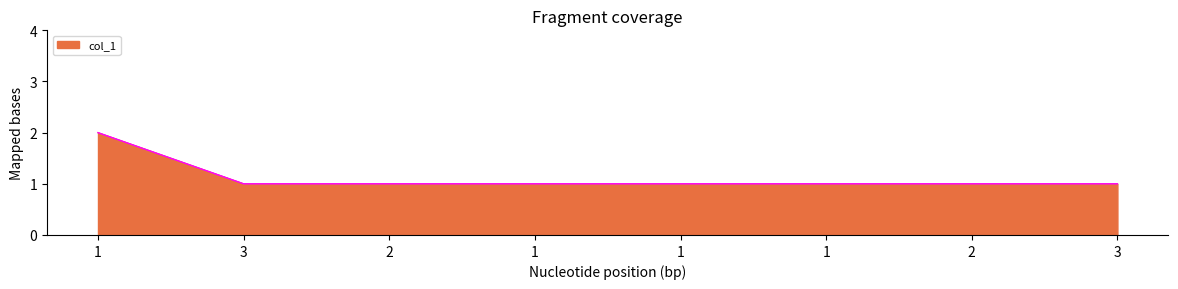

Approximately how many times larger is the value at 1 compared to 1?

2.0